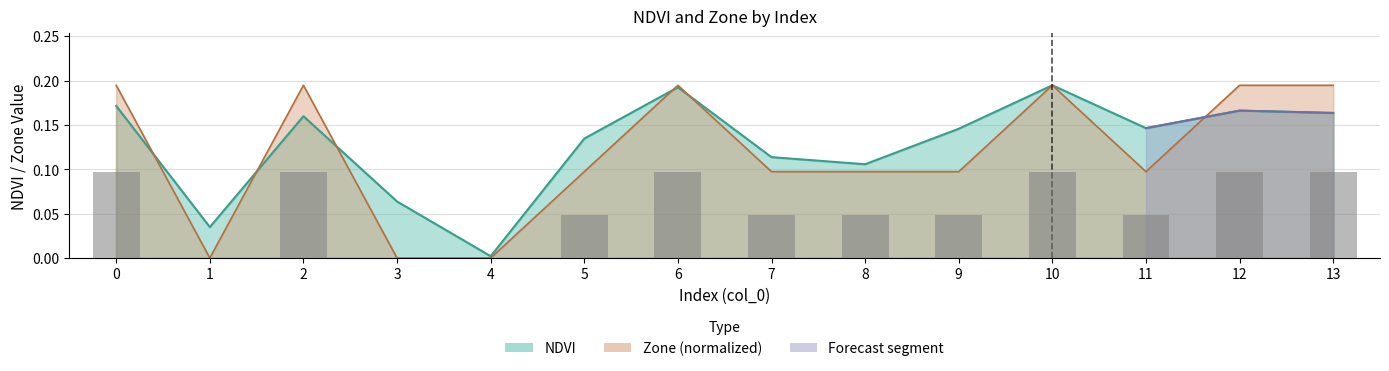

What is the difference between the values at 10 and 1?

0.1